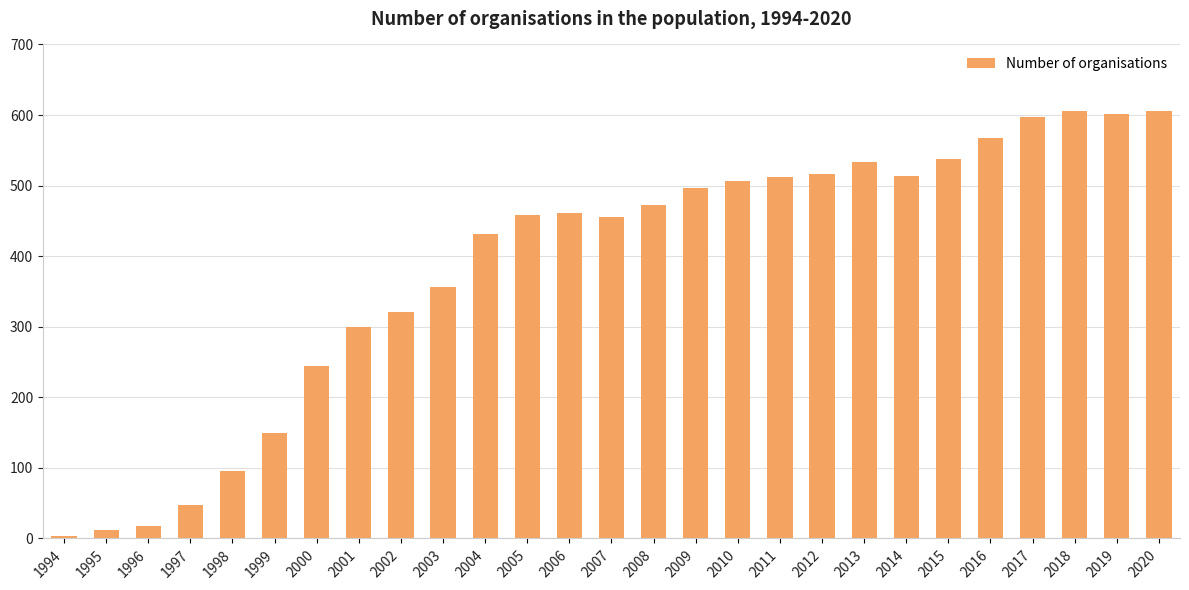

Which label corresponds to the smallest value in the chart?

1994